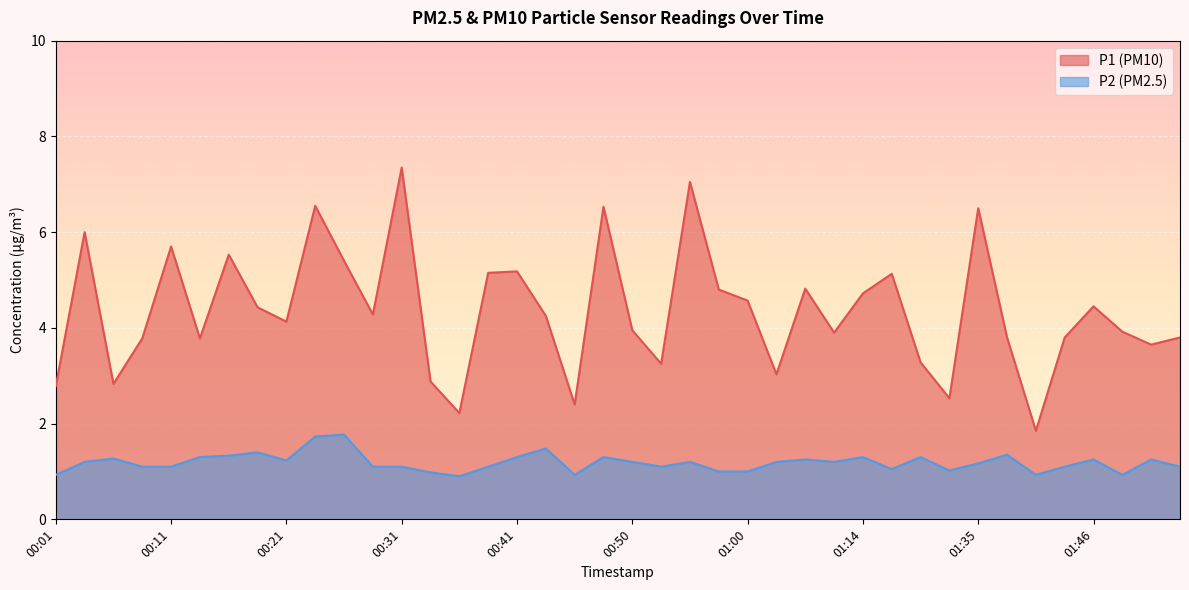

How many distinct data groups are displayed?

2